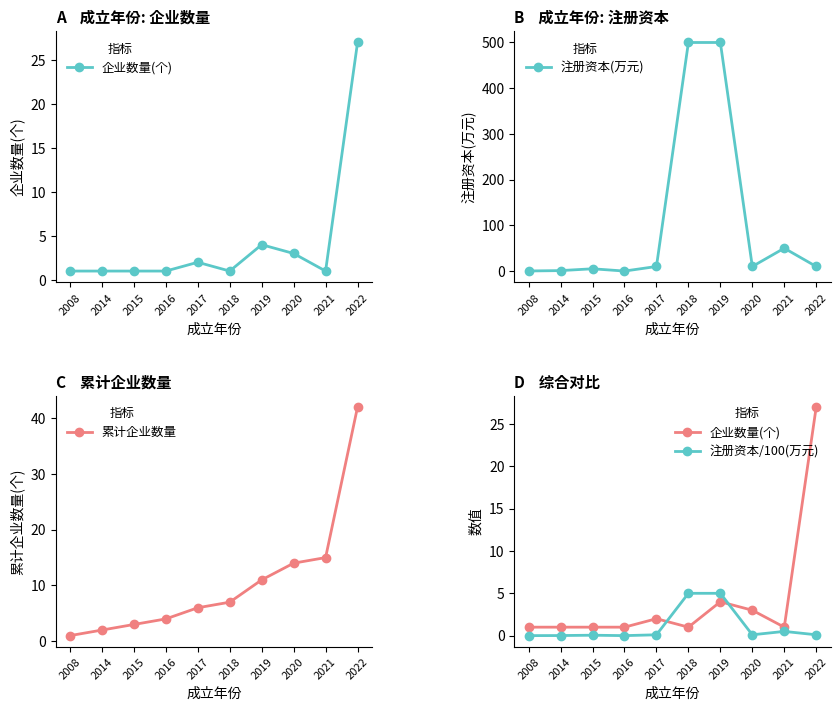

How many lines are shown in the chart?

4